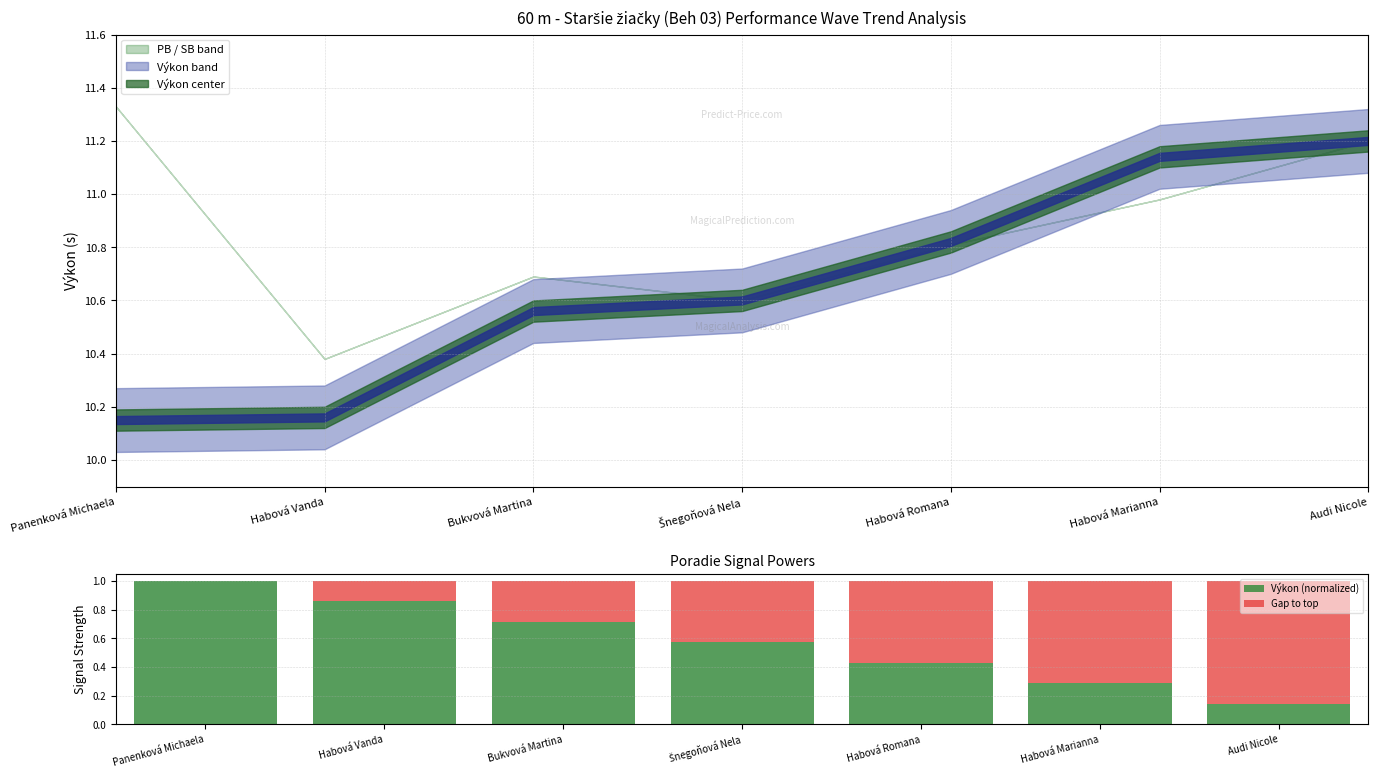

Reading left to right, extract all data points from this chart.

Výkon (normalized): 1.0	0.9	0.7	0.6	0.4	0.3	0.1
Gap to top: 0.0	0.1	0.3	0.4	0.6	0.7	0.9